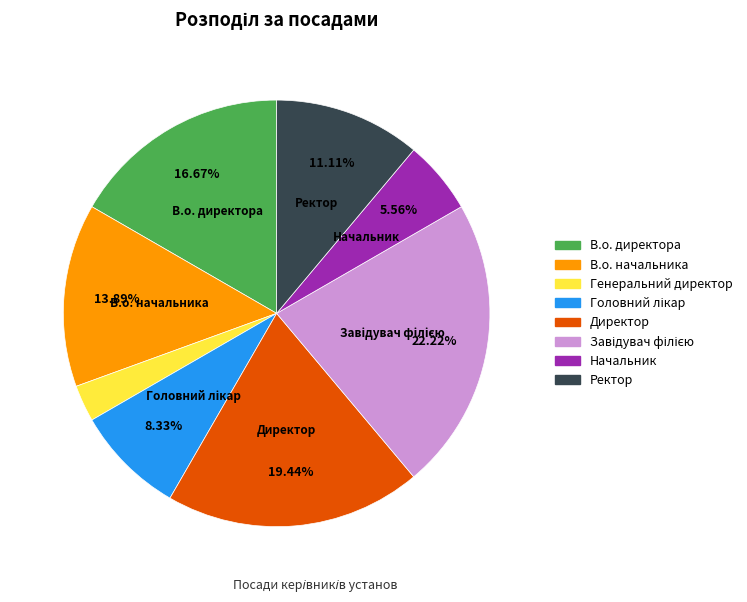

Between В.о. директора and Генеральний директор, which is larger?

В.о. директора